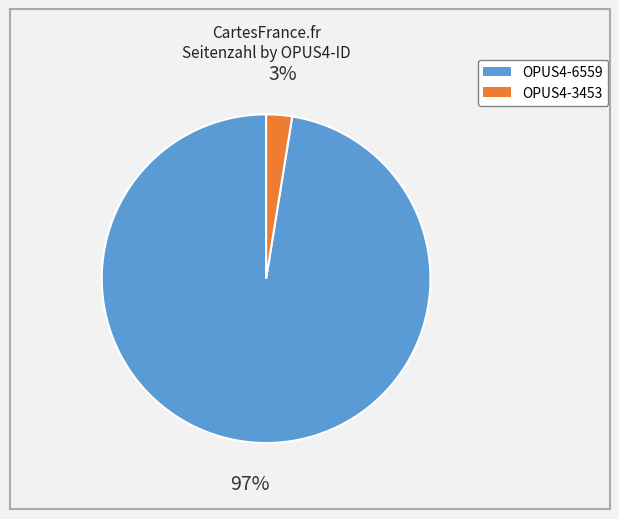

Is the sum of OPUS4-3453 and OPUS4-6559 greater than half?

Yes